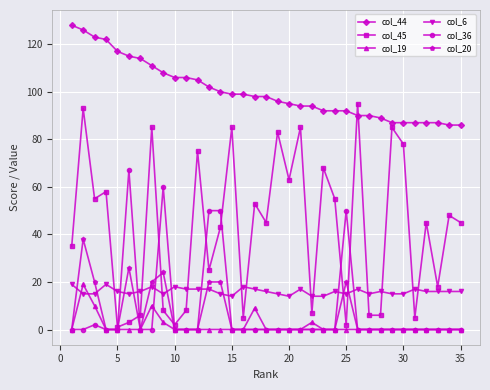

What is the average value of the col_6 series?

16